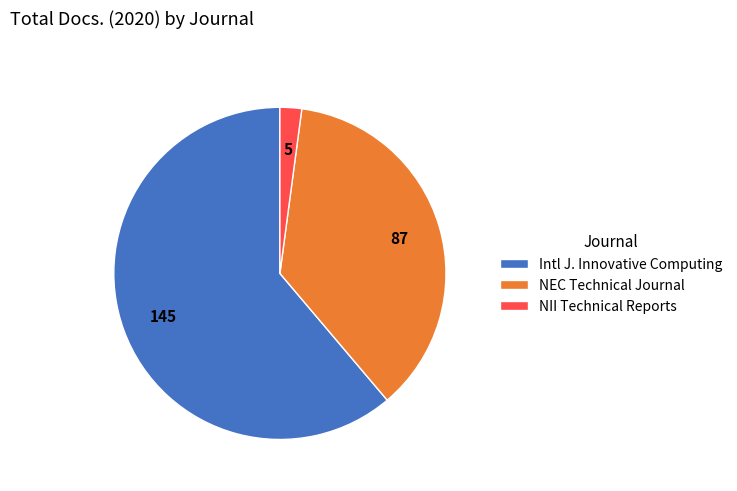

Is it true that NEC Technical Journal is 31% of the pie?

False